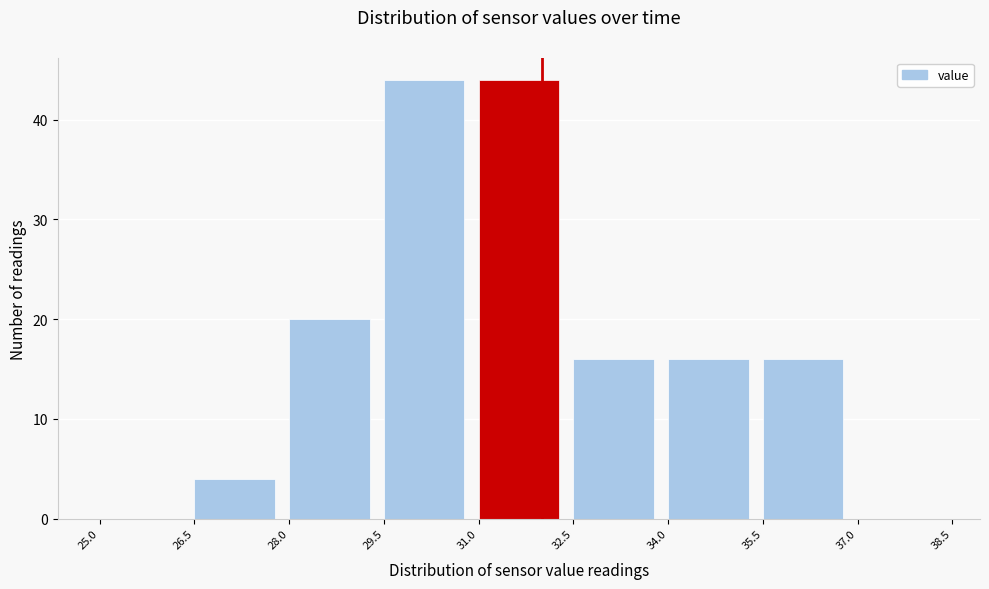

Reading left to right, transcribe this chart: for each bar, give the range it covers on the x-axis and its height. The values are not printed on the chart, so give them approximately, as read against the axis.

25.0 to 26.5: 0
26.5 to 28.0: 4
28.0 to 29.5: 20
29.5 to 31.0: 44
31.0 to 32.5: 44
32.5 to 34.0: 16
34.0 to 35.5: 16
35.5 to 37.0: 16
37.0 to 38.5: 0